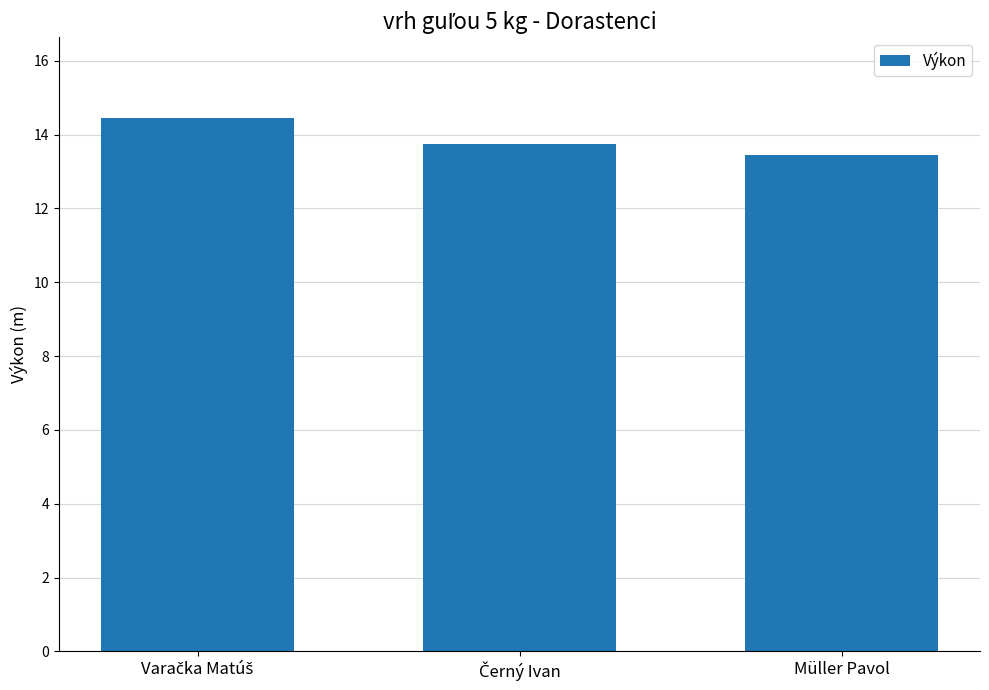

What is the maximum value shown in the chart?

14.5